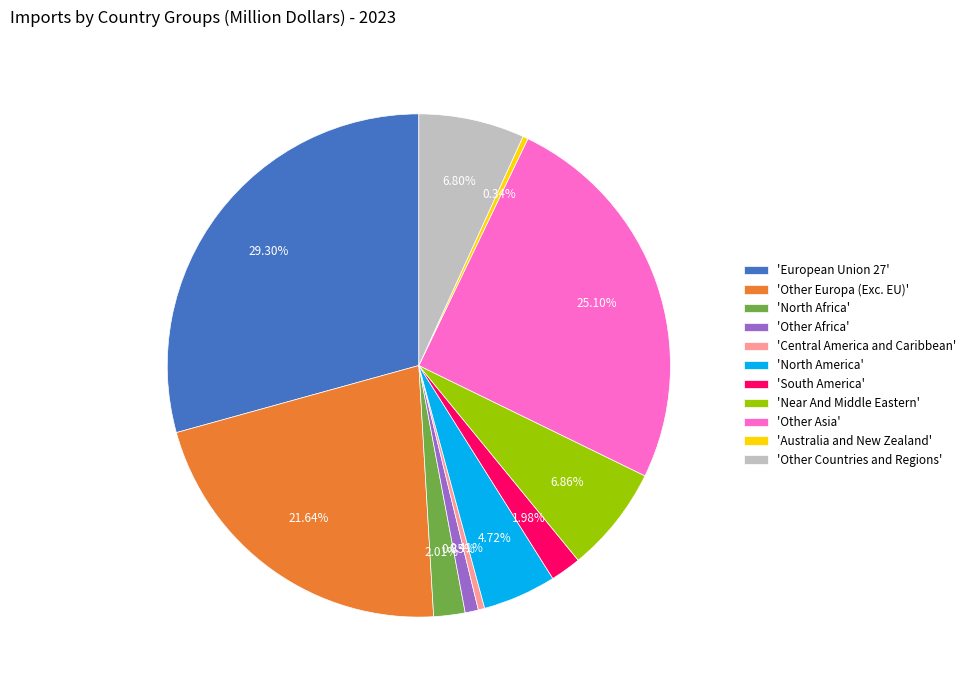

Which has a higher value, 'Other Asia' or 'European Union 27'?

'European Union 27'